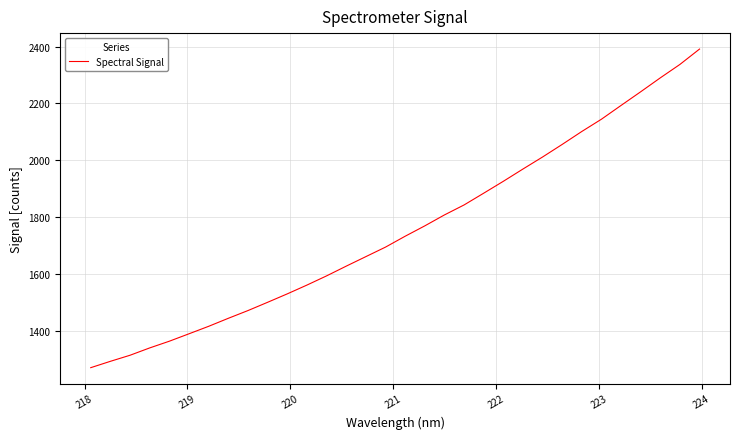

What is the difference between the maximum and minimum values?

1121.7